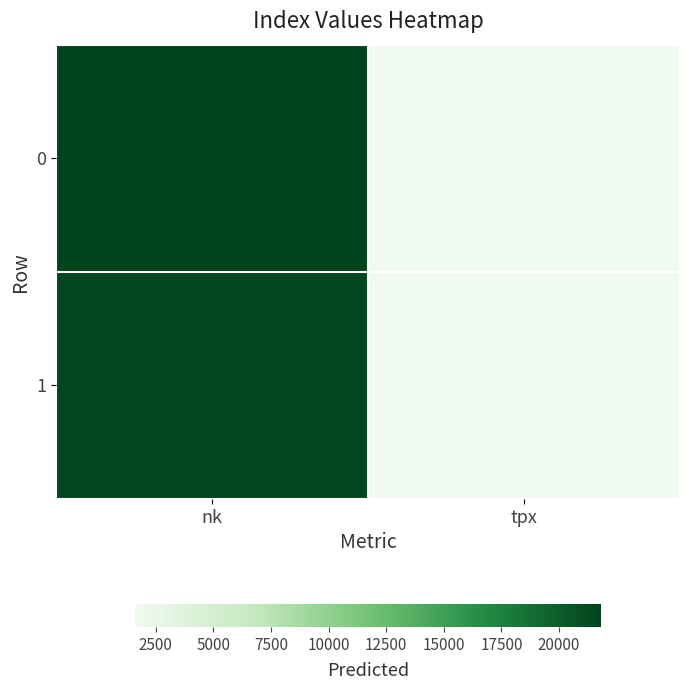

What is the total value across all series at nk?

43424.7